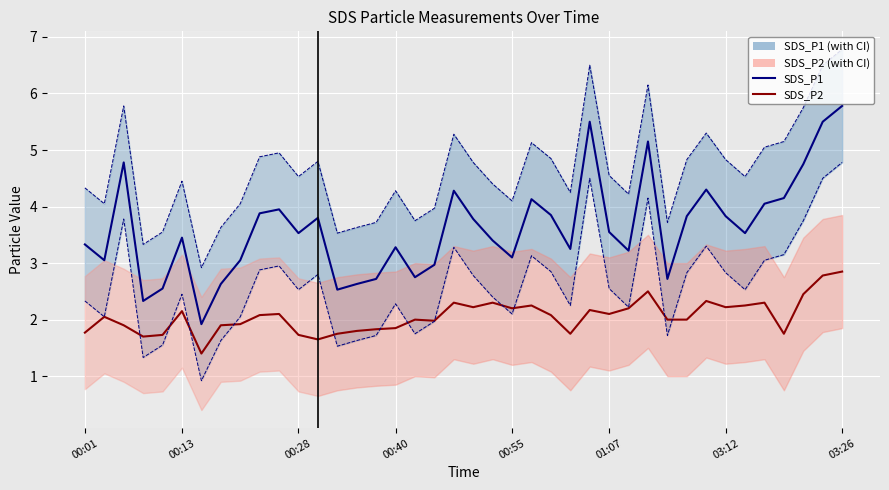

The value of SDS_P2 at 34 is 3.0. True or false?

False